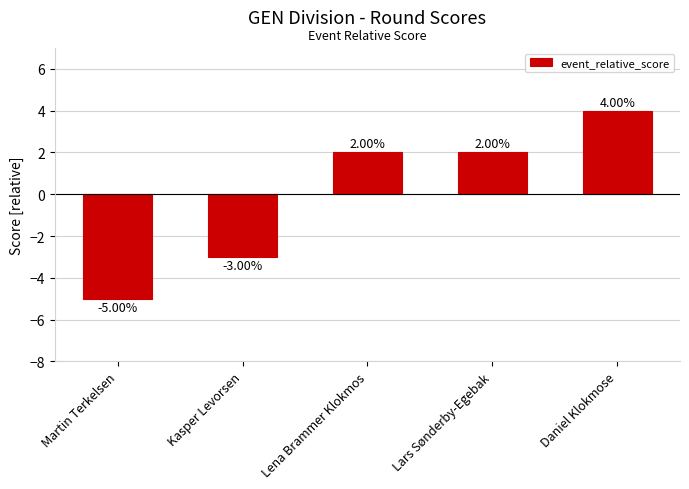

How many values are below zero?

2